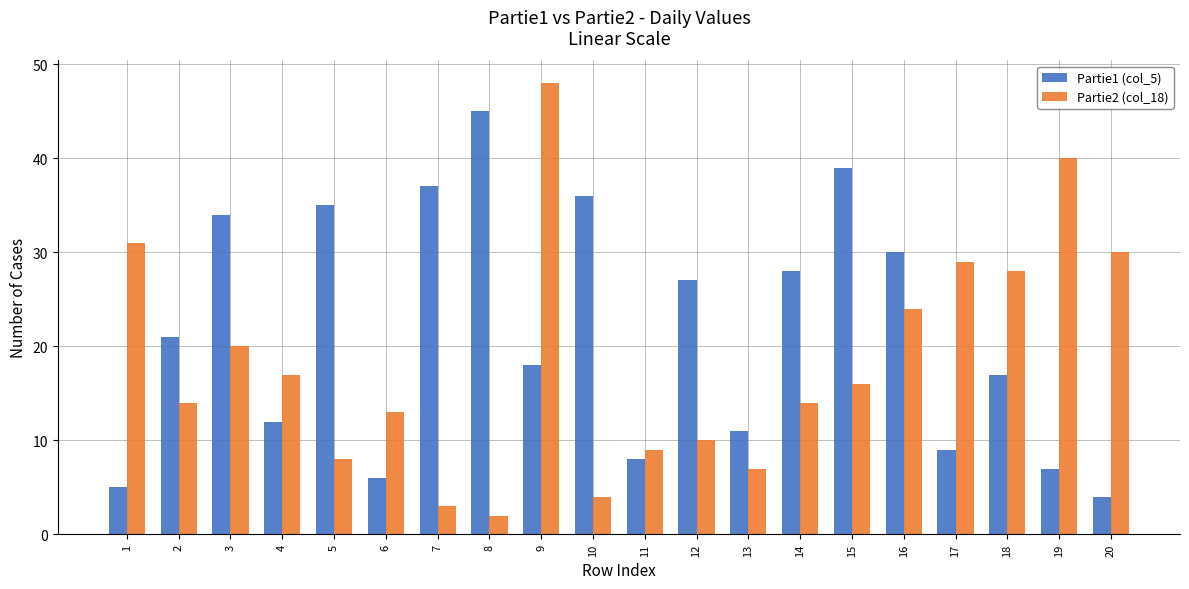

Which series changed the most between 8 and 9?

Partie2 (col_18)